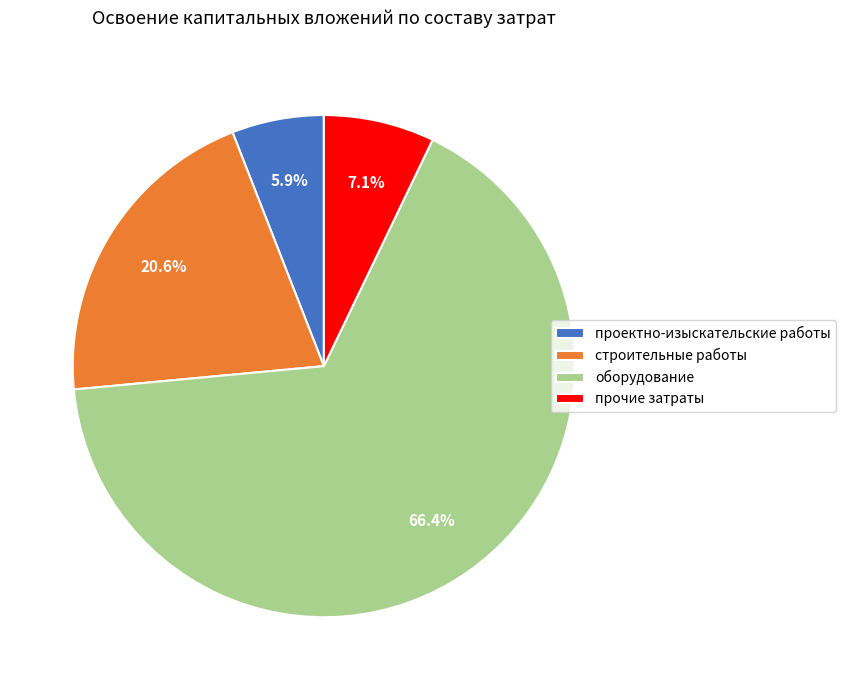

Approximately how many times larger is the value at прочие затраты compared to строительные работы?

0.3